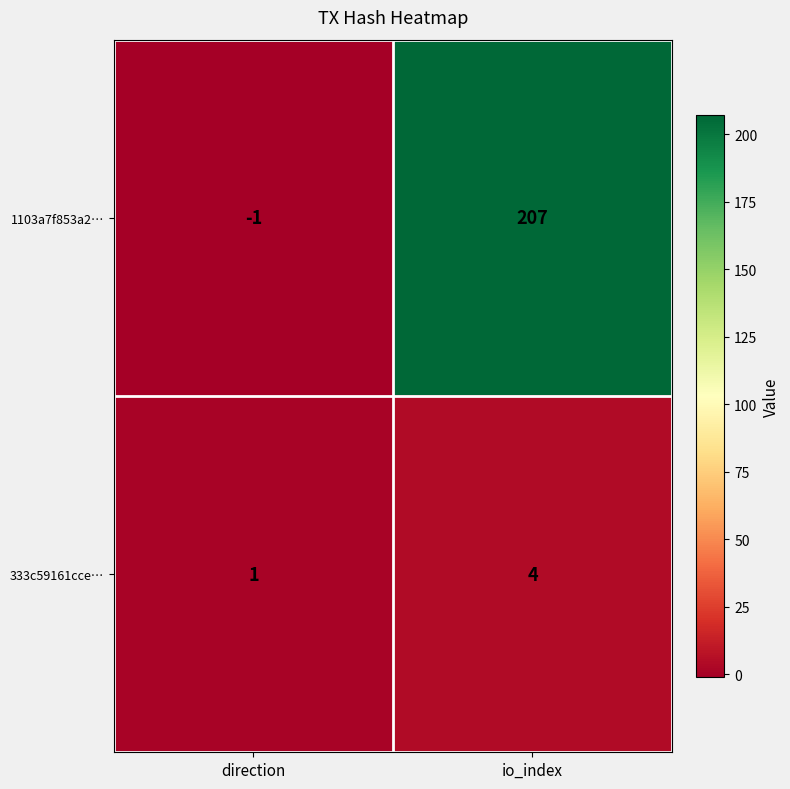

Reading left to right, list all the values displayed in this chart.

1103a7f853a2…: -1	207
333c59161cce…: 1	4